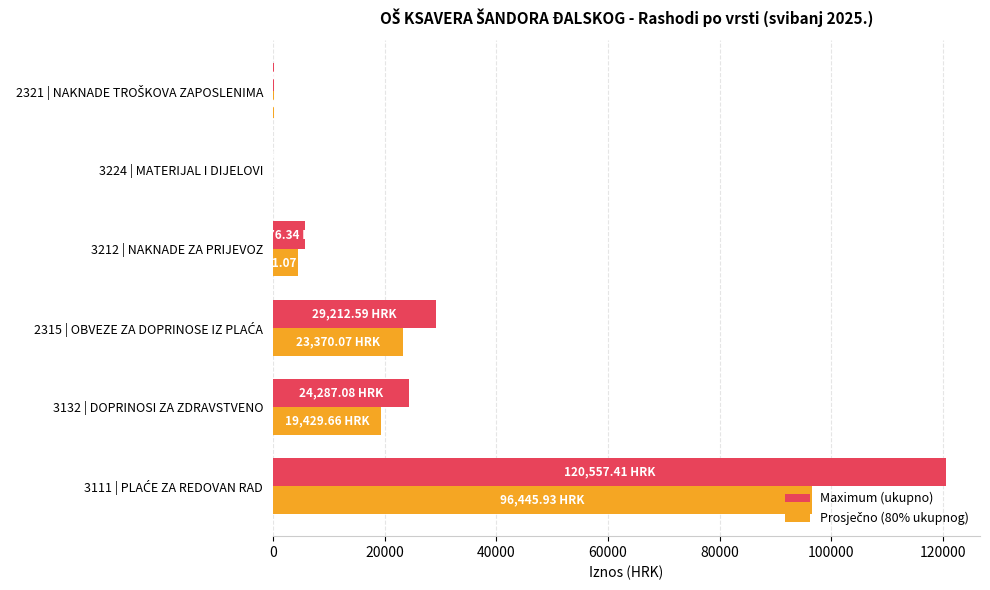

What is the sum of all Maximum (ukupno) values?

180054.2